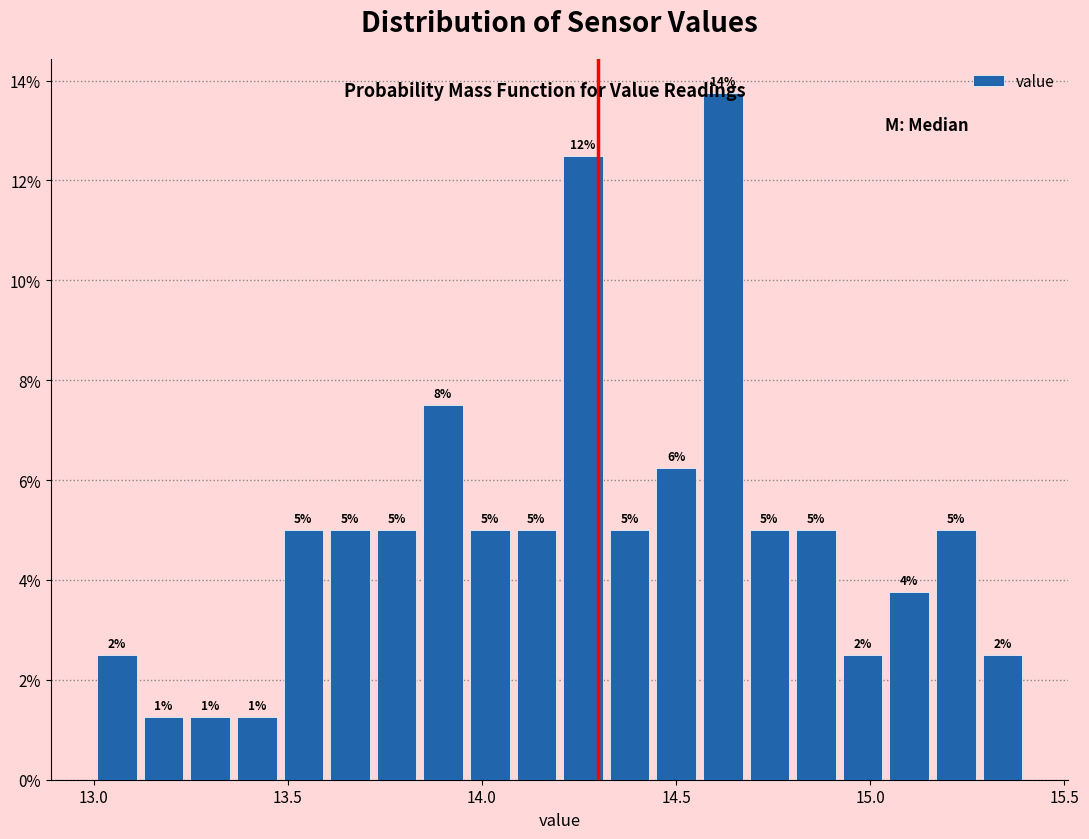

Around what value on the x-axis is the tallest bar? Give the approximate position of its centre, as read against the axis.

14.60